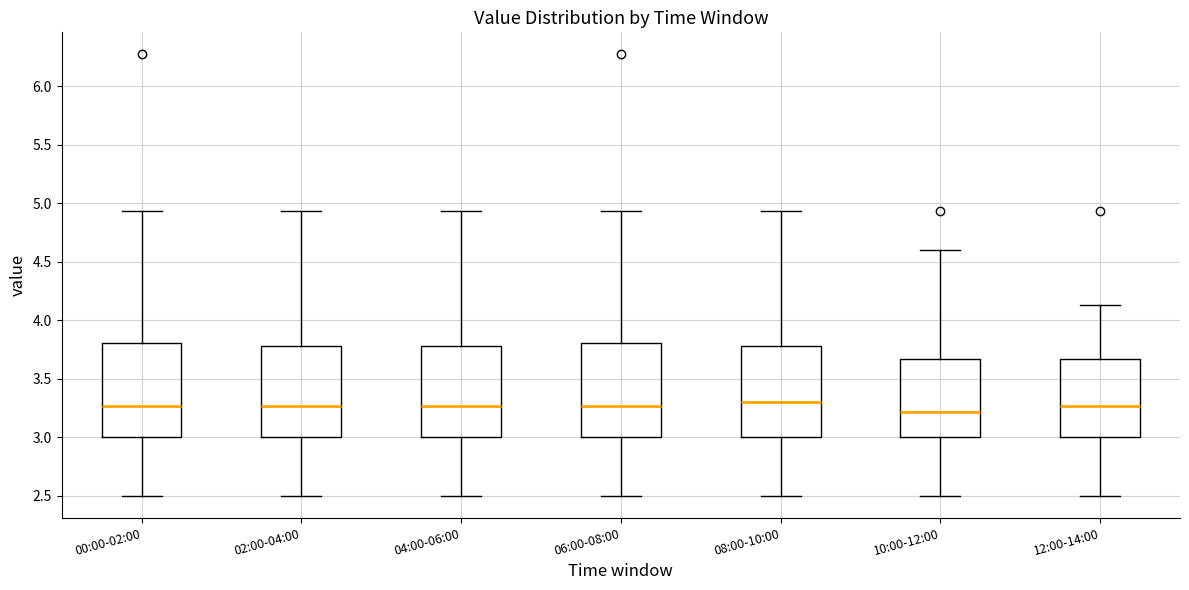

Reading left to right, read every box against the y-axis: the position of its median line, the range the box covers, and the ends of its whiskers. The values are not printed on the chart, so give them approximately, as read against the axis.

00:00-02:00: median 3.25, box 3.00 to 3.80, whiskers 2.50 to 4.95
02:00-04:00: median 3.25, box 3.00 to 3.80, whiskers 2.50 to 4.95
04:00-06:00: median 3.25, box 3.00 to 3.80, whiskers 2.50 to 4.95
06:00-08:00: median 3.25, box 3.00 to 3.80, whiskers 2.50 to 4.95
08:00-10:00: median 3.30, box 3.00 to 3.80, whiskers 2.50 to 4.95
10:00-12:00: median 3.20, box 3.00 to 3.65, whiskers 2.50 to 4.60
12:00-14:00: median 3.25, box 3.00 to 3.65, whiskers 2.50 to 4.15